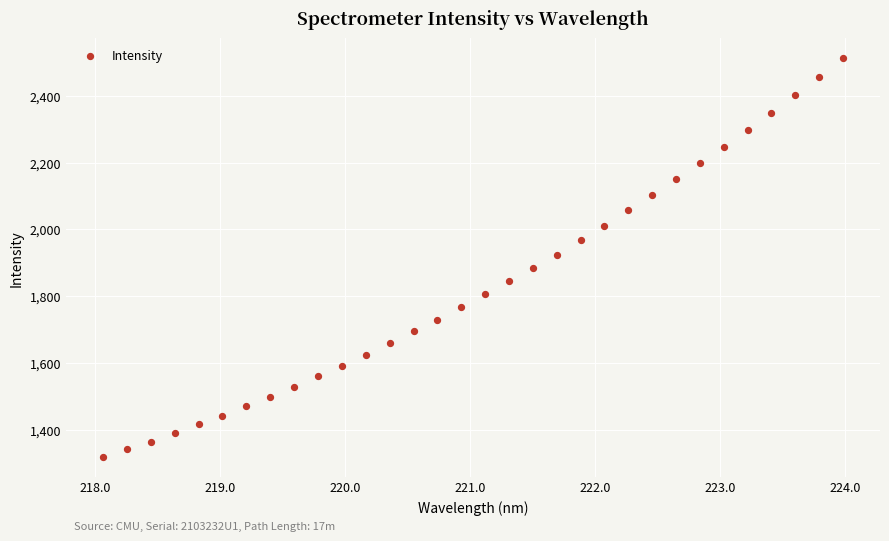

What is the range of Y values (max minus min)?

1195.1